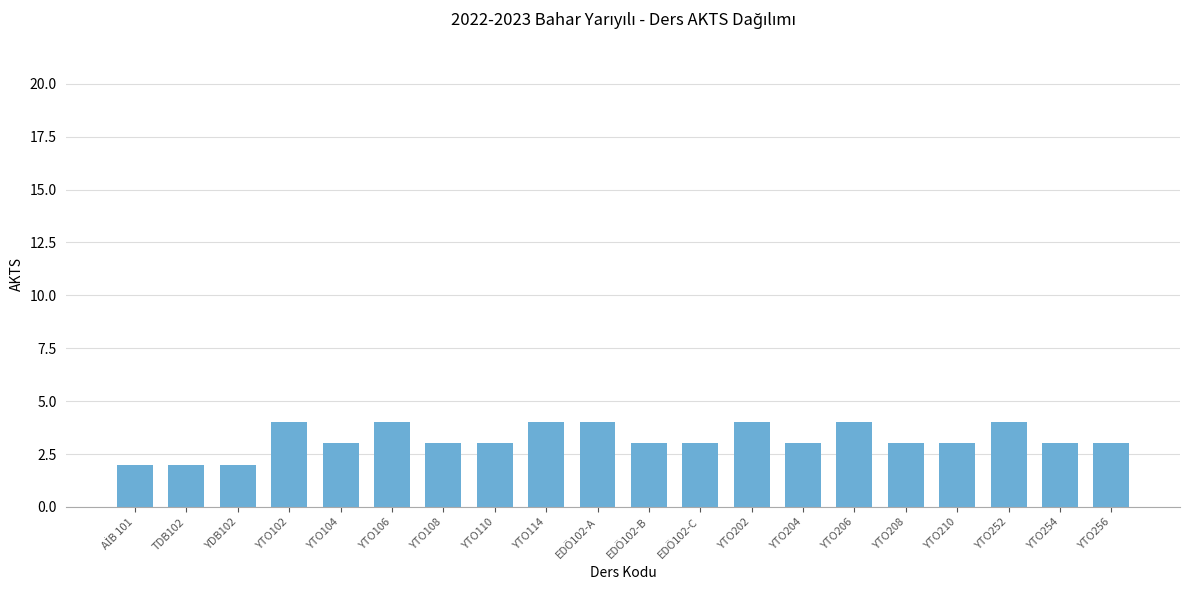

Reading right to left, transcribe all the data shown in this chart.

3	3	4	3	3	4	3	4	3	3	4	4	3	3	4	3	4	2	2	2